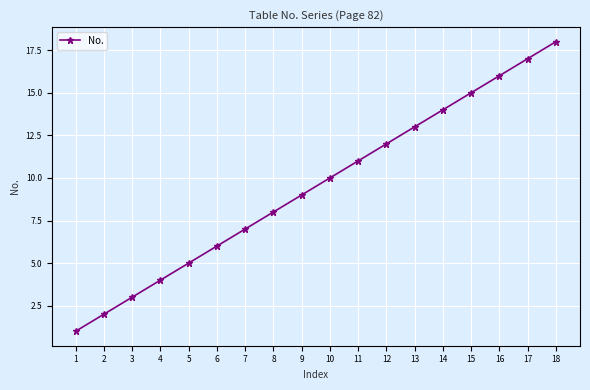

What is the smallest value displayed?

1